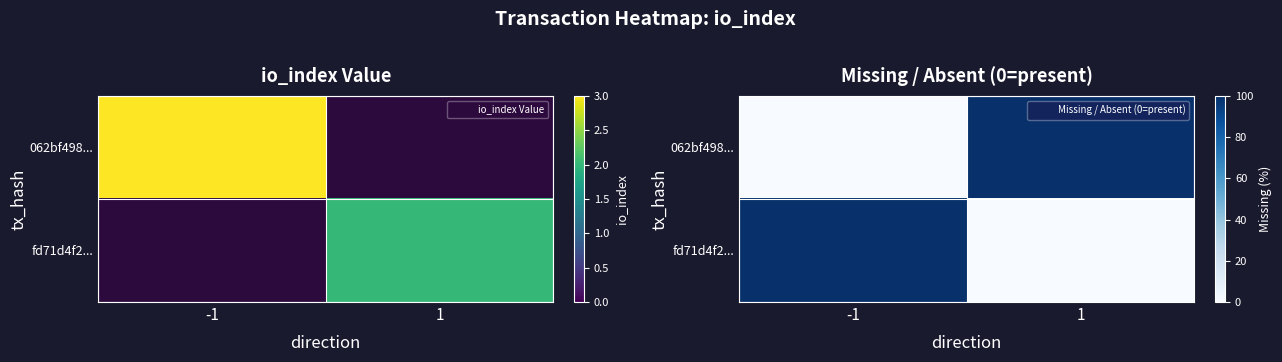

What is the difference between the 062bf498... values at -1 and 1?

100